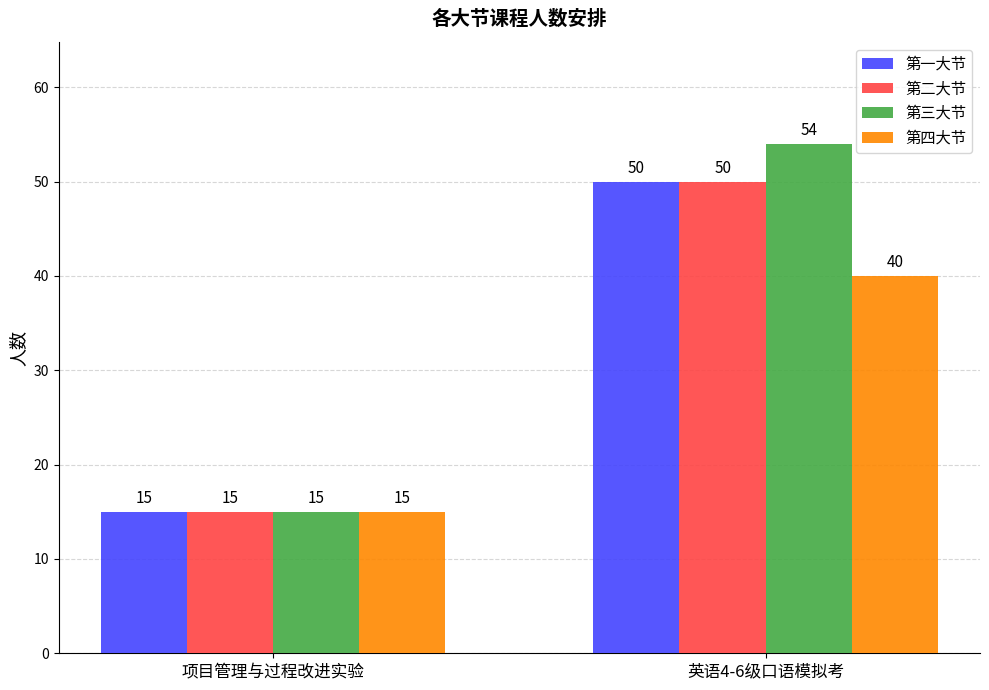

Which series has the largest total across all categories?

第三大节